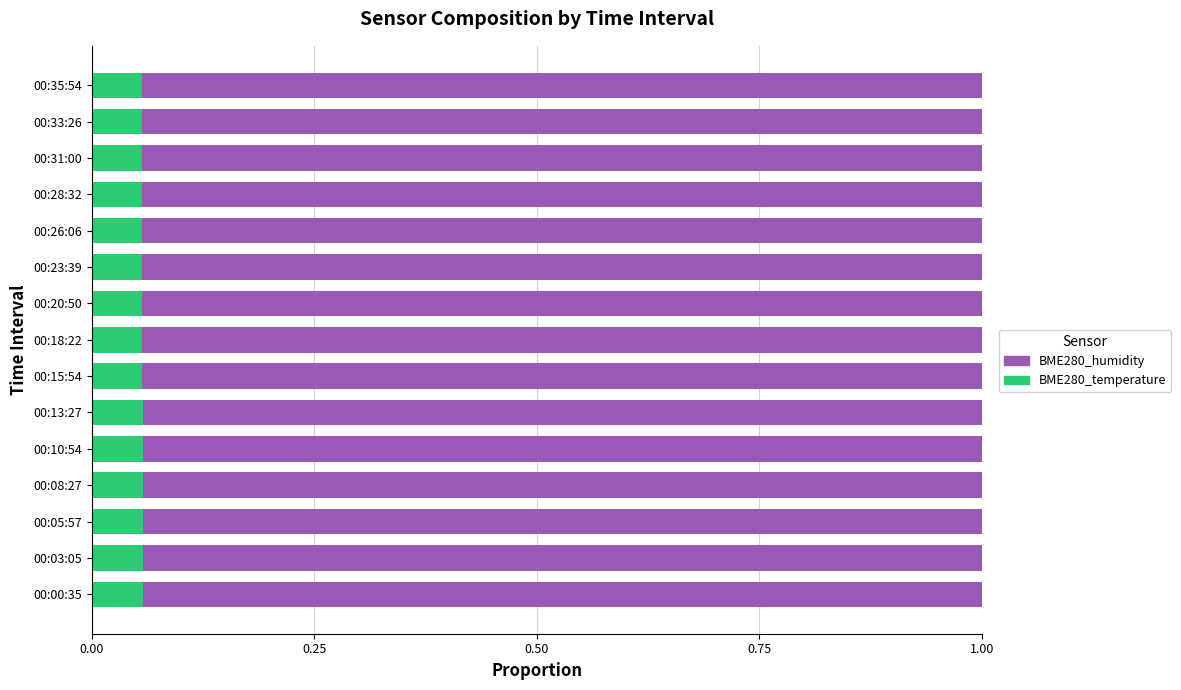

What is the total value across all series at 00:03:05?

1.0